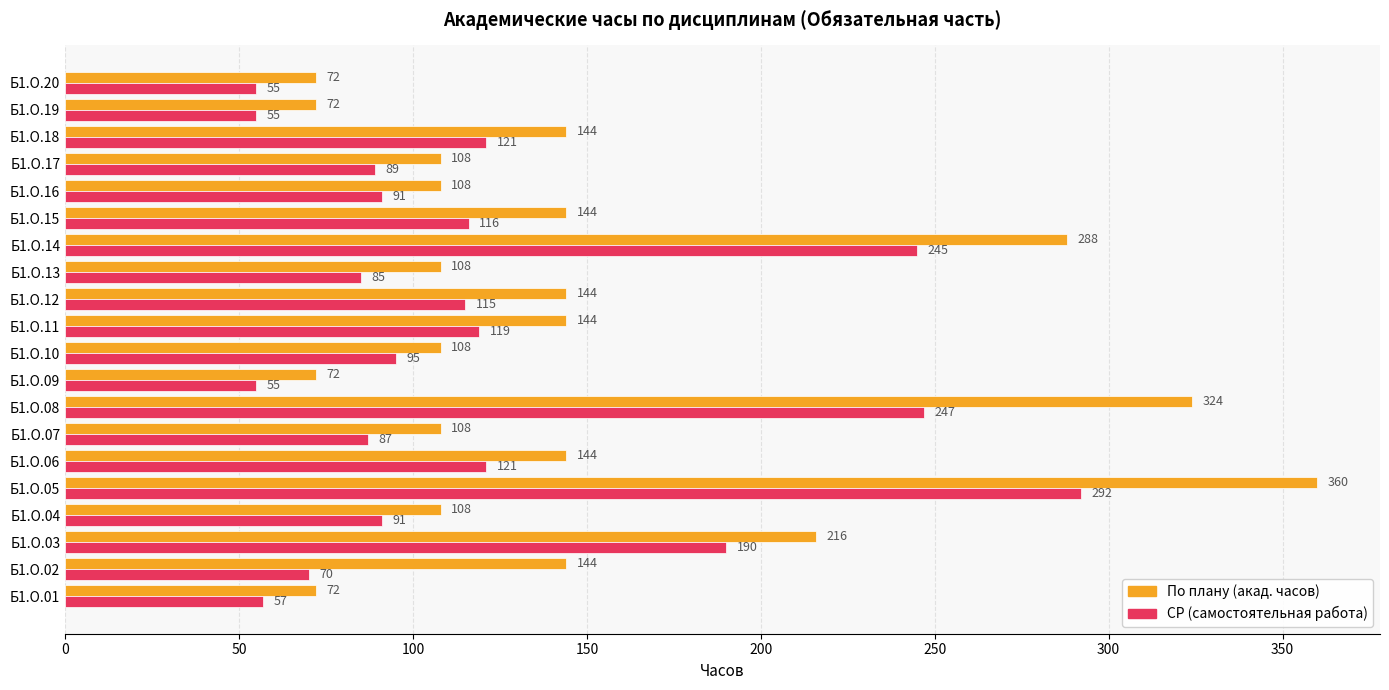

What is the total value across all series at Б1.О.04?

199